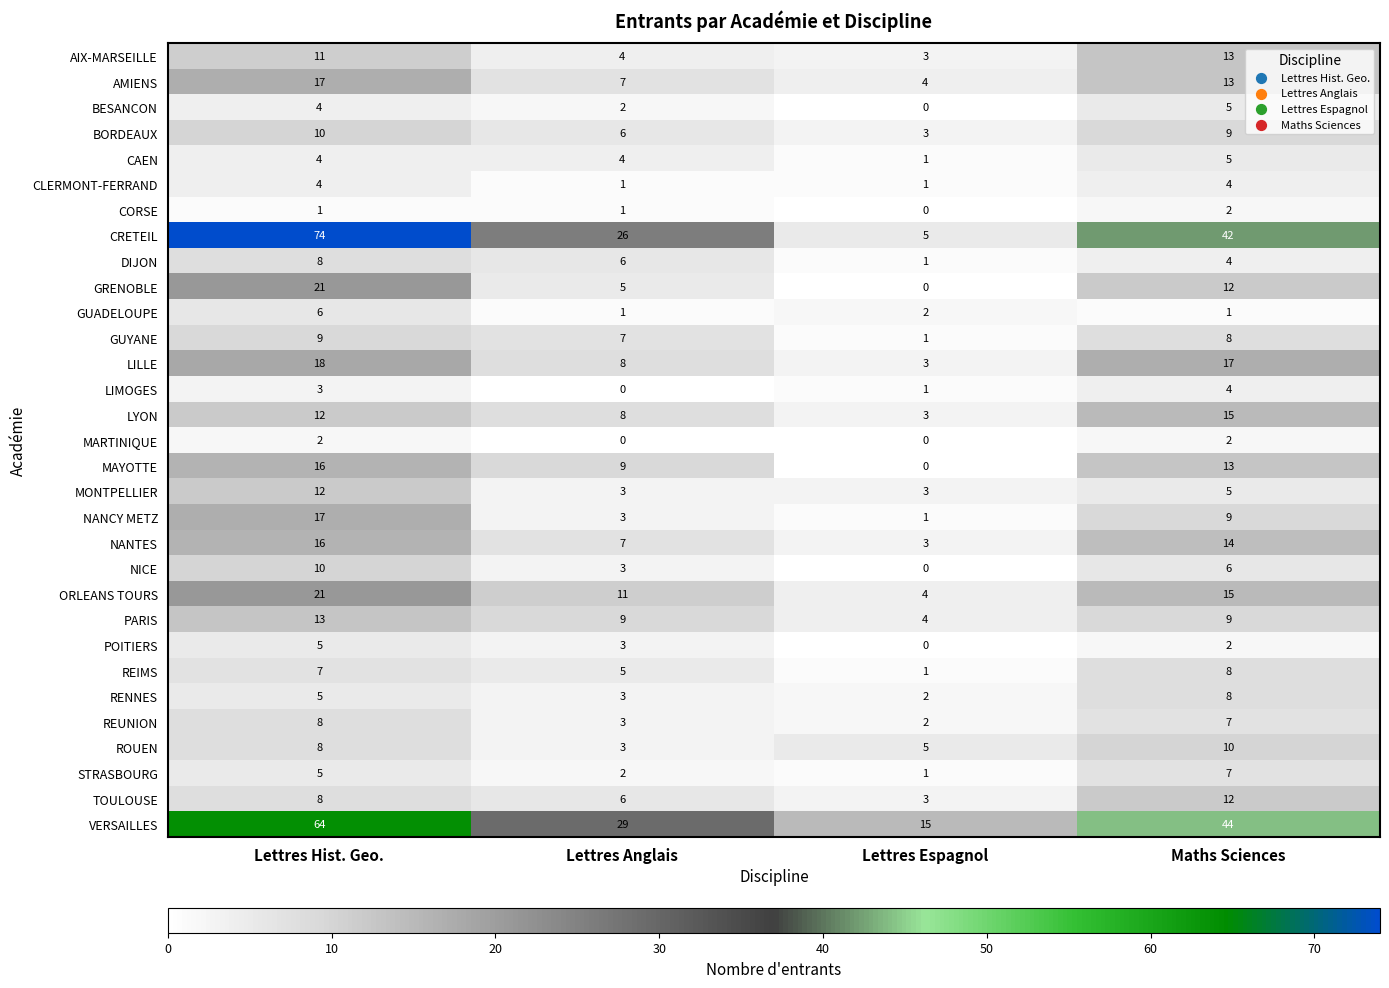

At which label is REUNION closest to 5?

Lettres Anglais